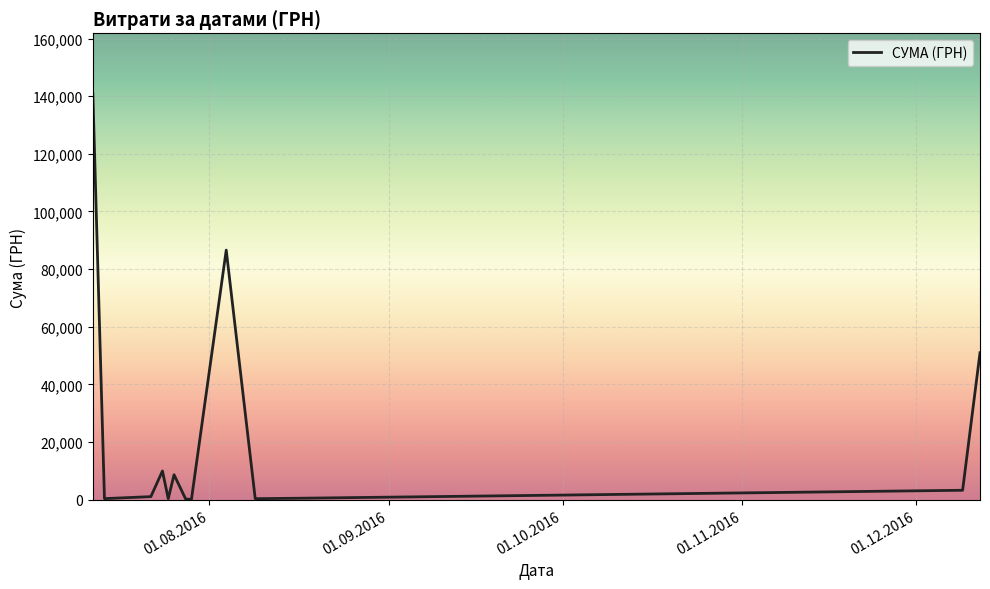

What is the maximum value shown in the chart?

140706.2